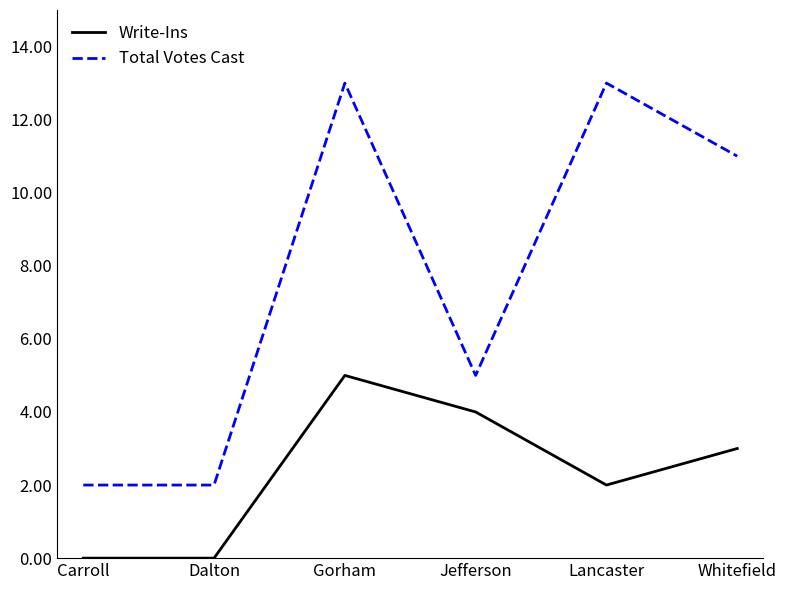

What position from the left is Carroll?

1